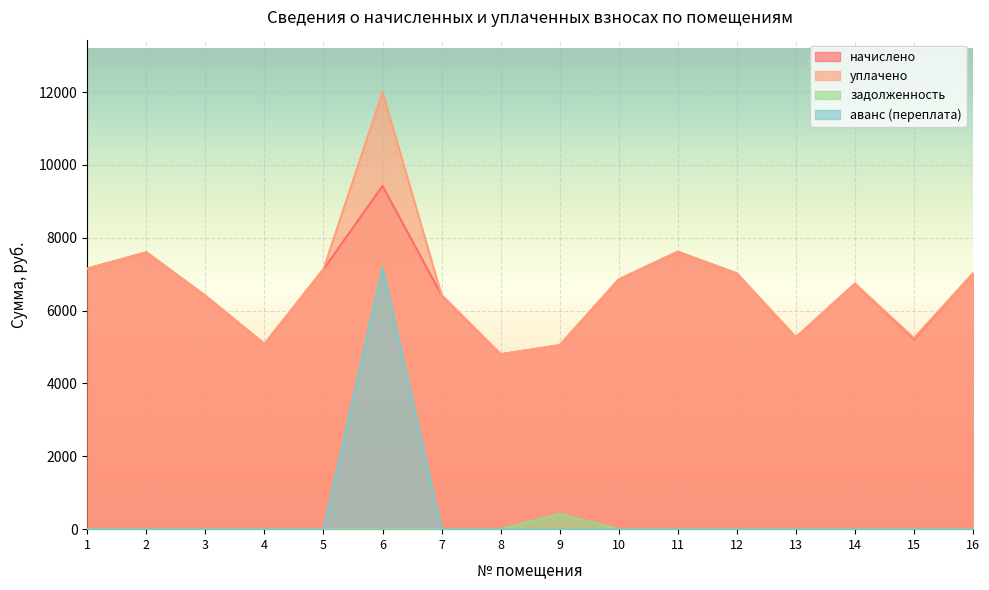

Reading left to right, what are all the values shown in this chart?

начислено: 7153.9	7601.0	6408.7	5083.9	7137.4	9422.6	6425.3	4802.4	5050.8	6855.8	7617.6	7021.4	5266.1	6739.9	5216.4	7021.4
уплачено: 7153.9	7601.0	6408.7	5083.9	7137.4	12000.0	6425.3	4802.4	5050.8	6855.8	7617.6	7021.4	5266.1	6739.9	5247.9	7021.4
задолженность: 0.0	0.0	0.0	0.0	0.0	0.0	0.0	0.0	420.9	0.0	0.0	0.0	0.0	0.0	0.0	0.0
аванс (переплата): 0.0	0.0	0.0	0.0	0.0	7183.4	0.0	0.0	0.0	0.0	0.0	0.0	0.0	0.9	0.0	0.0